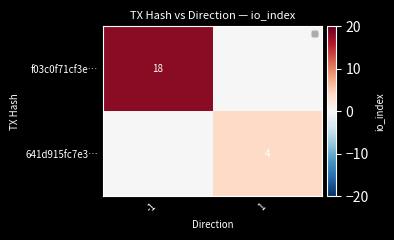

Is it true that f03c0f71cf3e… equals 24 at -1?

False